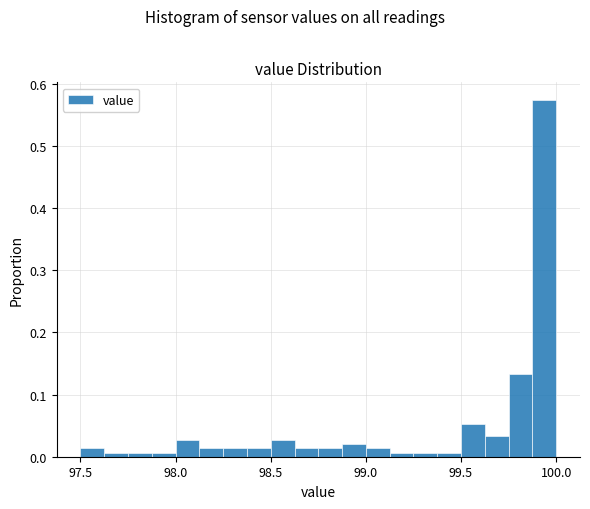

Read against the x-axis, roughly where is the centre of the tallest bar?

99.95